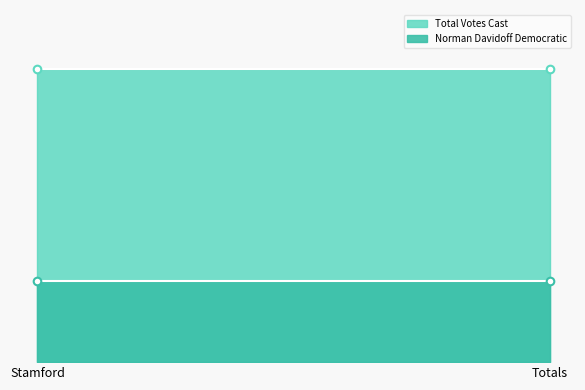

Which series has the largest total across all categories?

Total Votes Cast